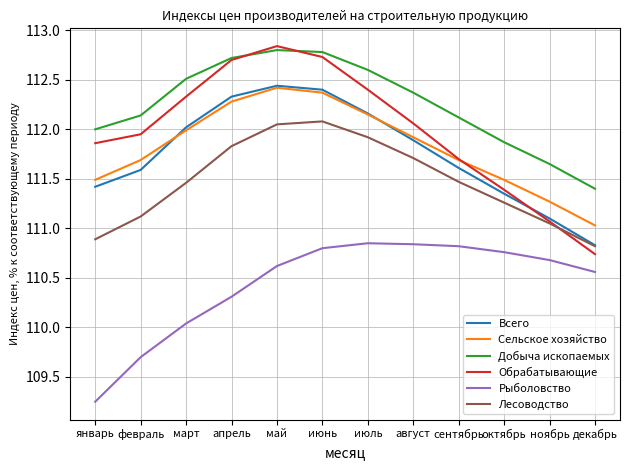

At which category does the chart reach its minimum across all series?

январь